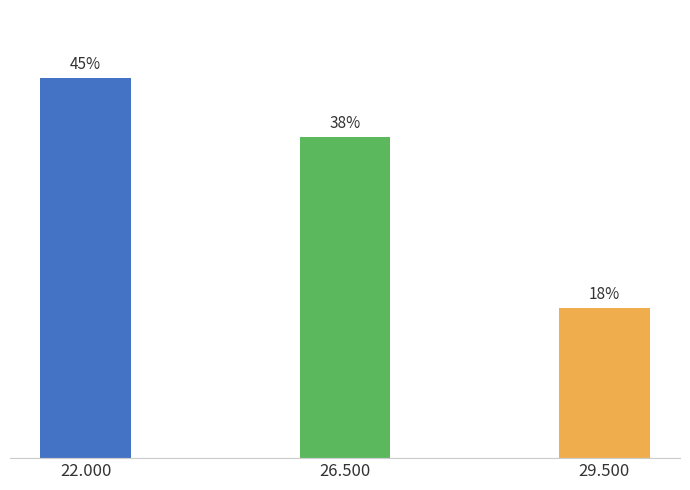

Which category has the lowest value across all series?

29.500